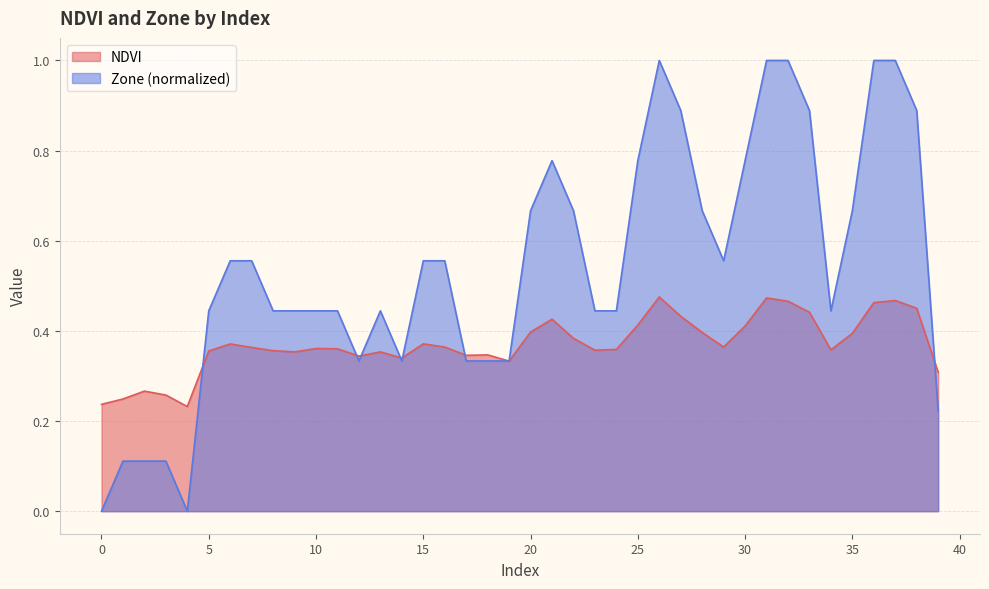

What is the difference between the second highest and minimum values in the NDVI series?

0.2